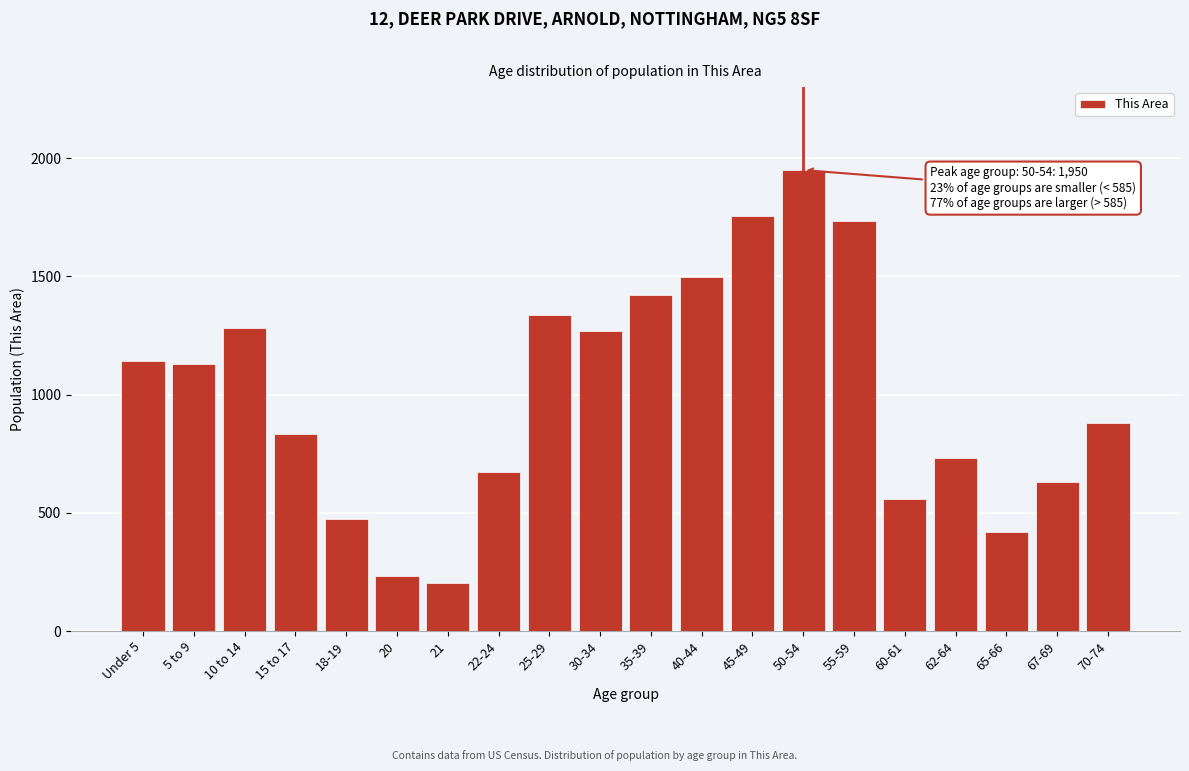

Reading right to left, transcribe all the data shown in this chart.

70-74=879	67-69=630	65-66=419	62-64=732	60-61=559	55-59=1734	50-54=1950	45-49=1755	40-44=1498	35-39=1422	30-34=1271	25-29=1336	22-24=673	21=204	20=232	18-19=474	15 to 17=833	10 to 14=1283	5 to 9=1130	Under 5=1143